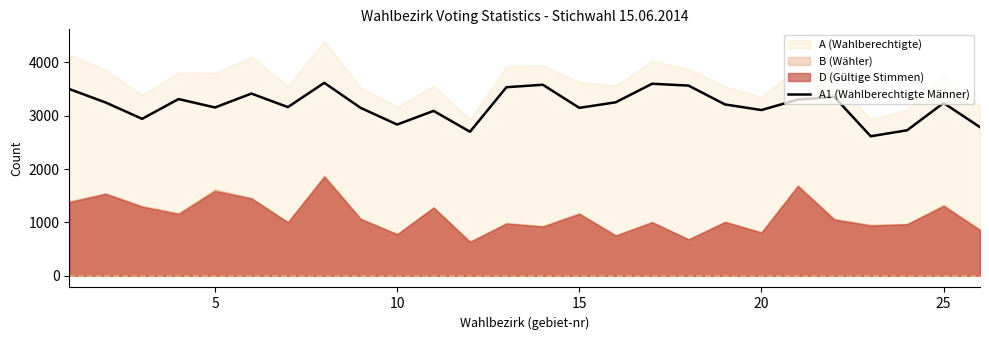

What is the minimum value for A1 (Wahlberechtigte Männer)?

2614